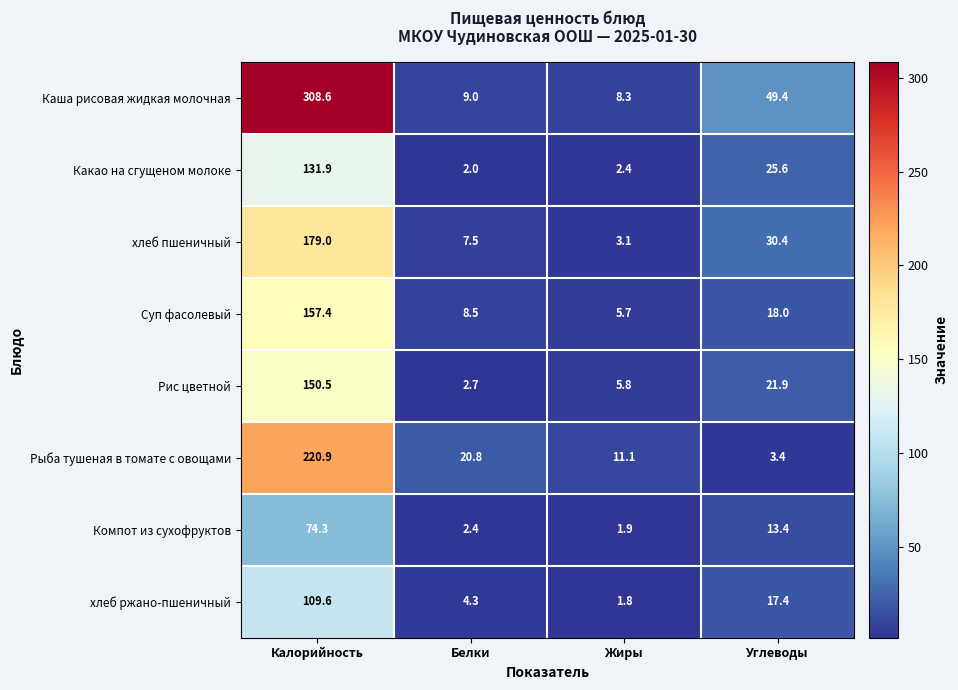

What is the difference between the highest and lowest values at Углеводы?

46.0